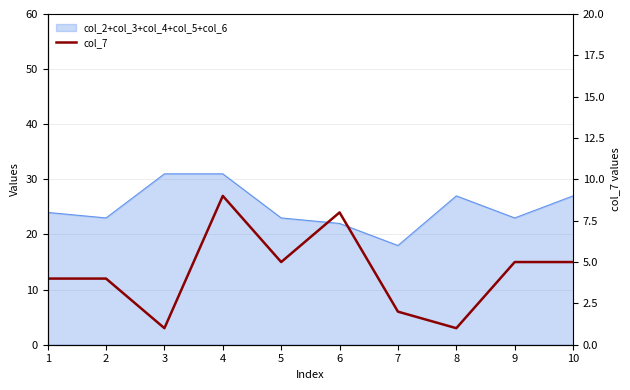

How many data points are above 5?

2